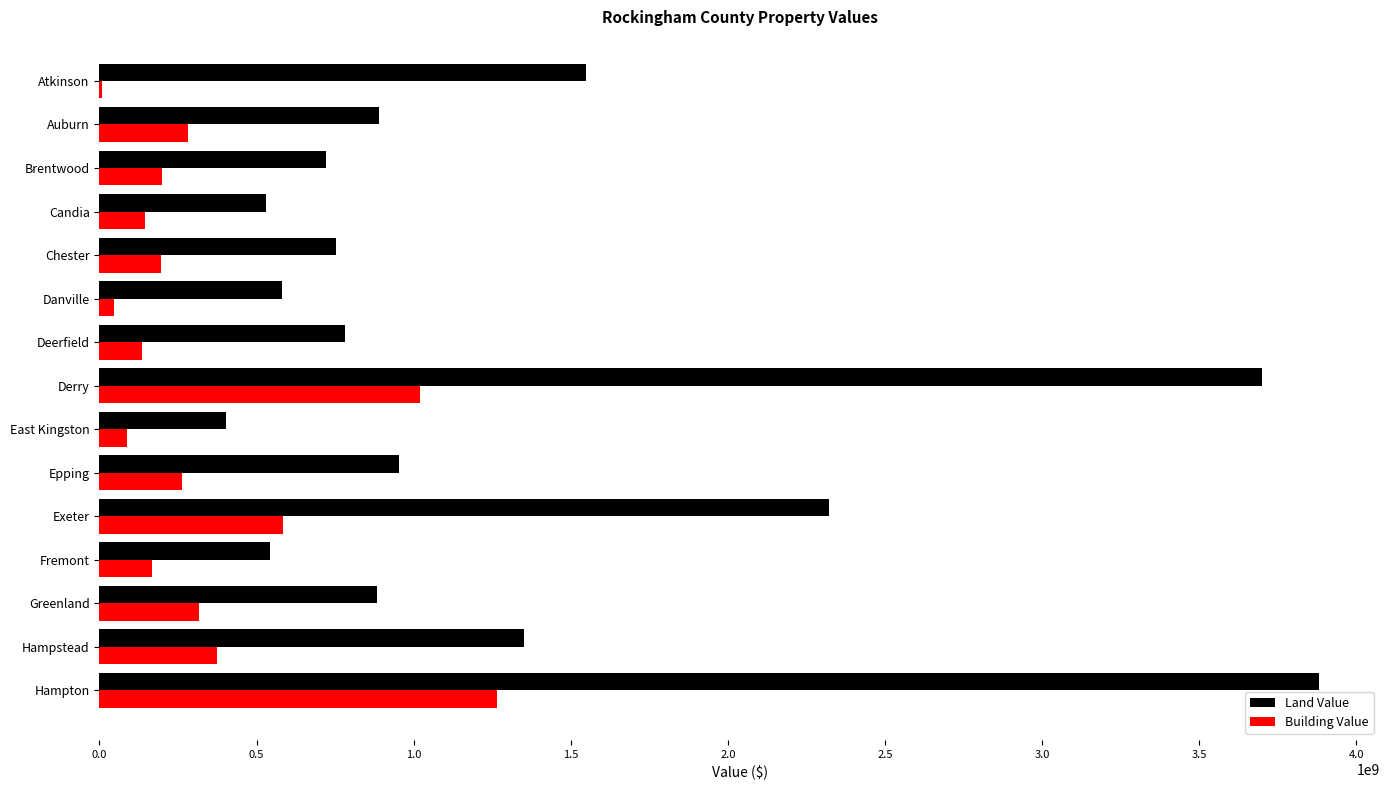

At which category is the sum across all series the highest?

Hampton